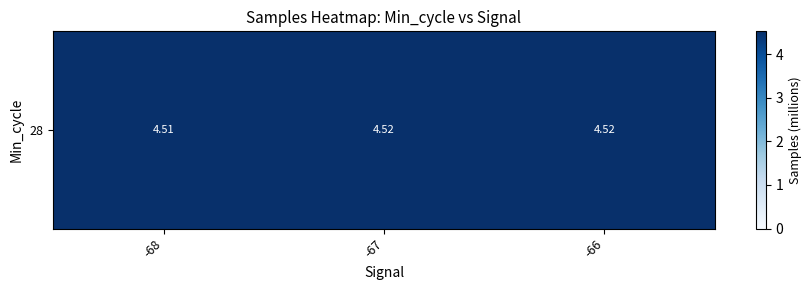

Reading left to right, list all the values displayed in this chart.

4.5	4.5	4.5